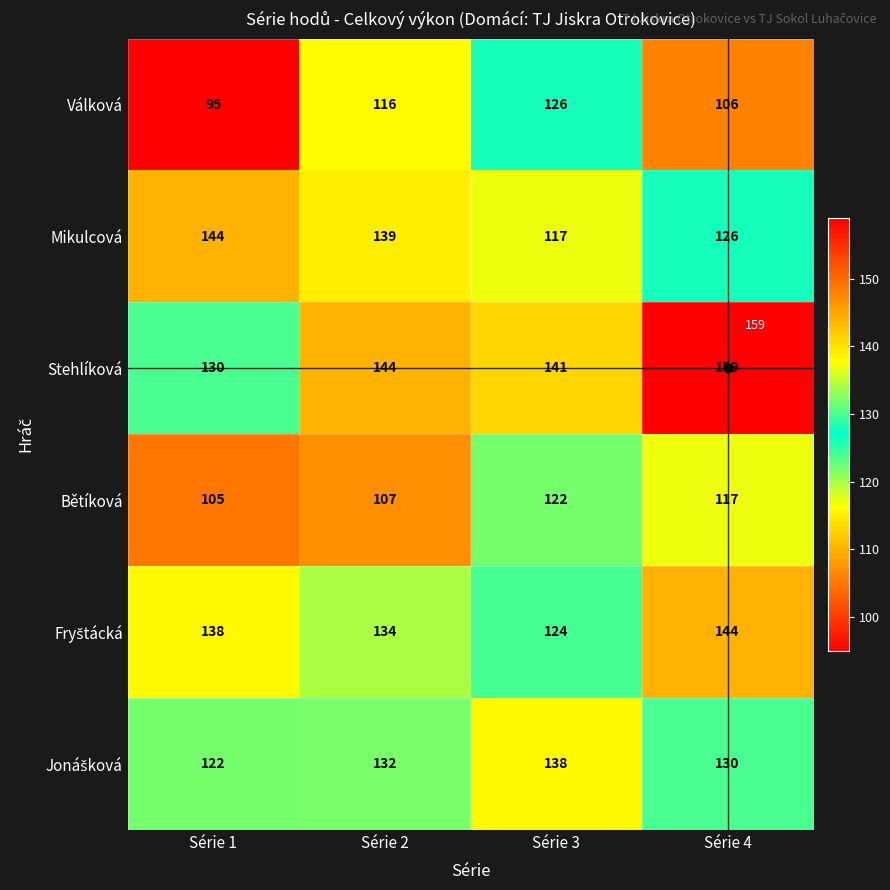

What is the total value across all series at Série 2?

772